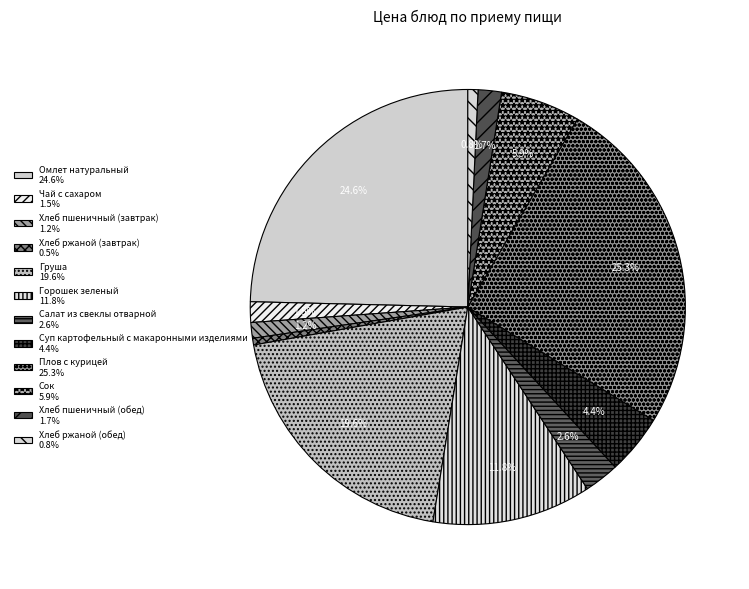

What percentage do Горошек зеленый and Суп картофельный с макаронными изделиями together represent?

16.3%